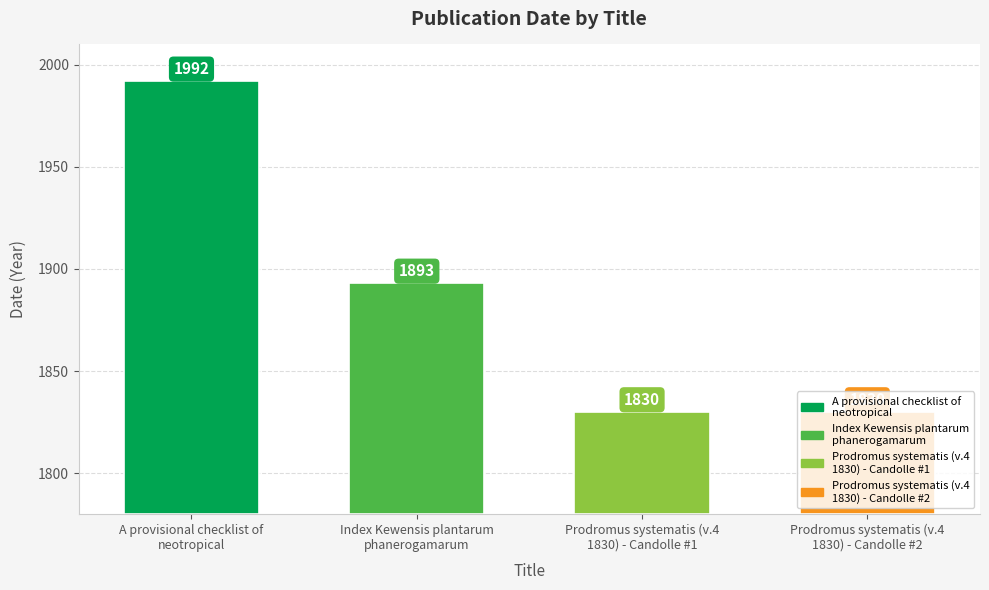

What is the difference between the maximum and minimum values?

162